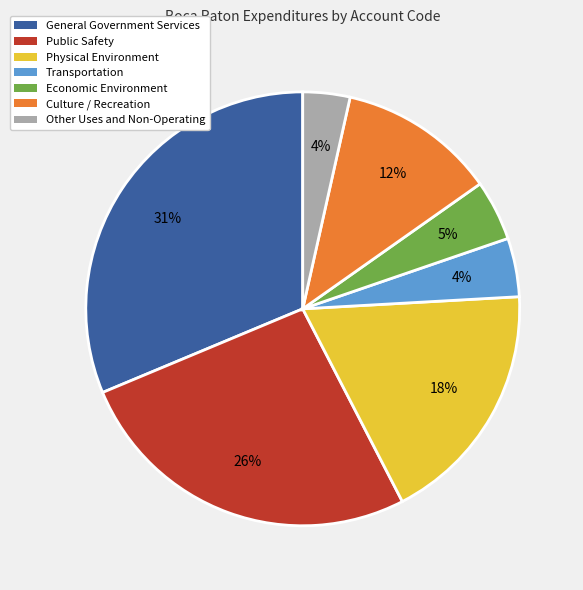

Combined, do Culture / Recreation and Transportation account for over 50%?

No